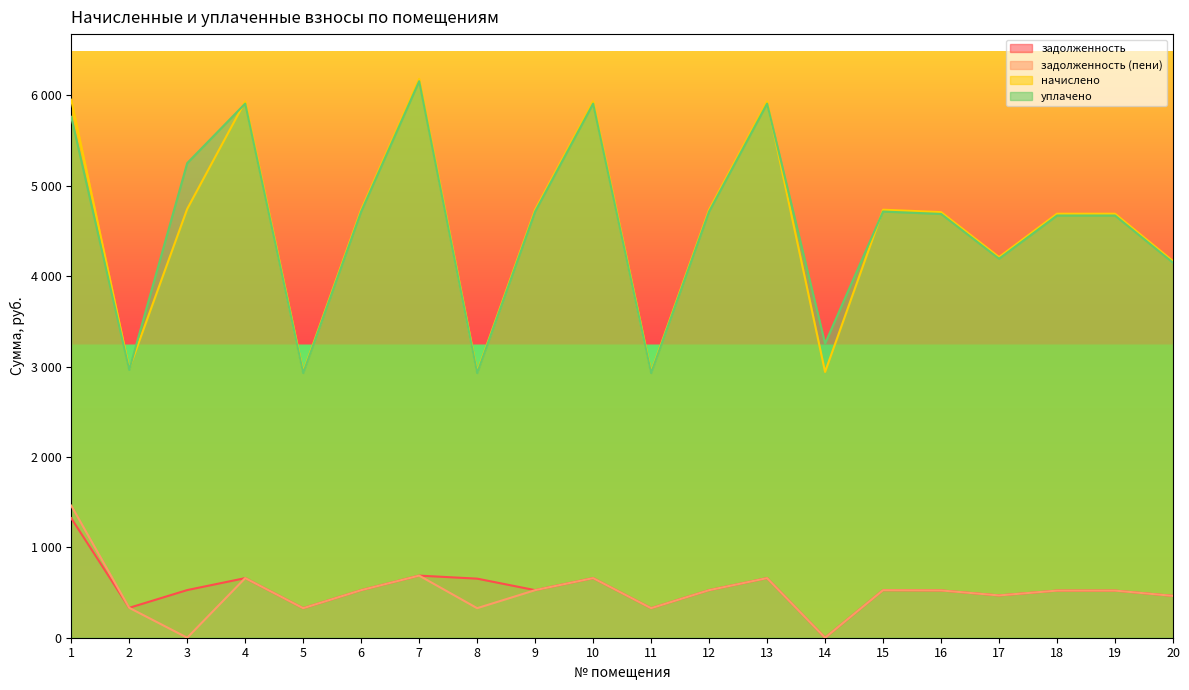

Rank the series at 18 from highest to lowest value.

начислено, уплачено, задолженность, задолженность (пени)